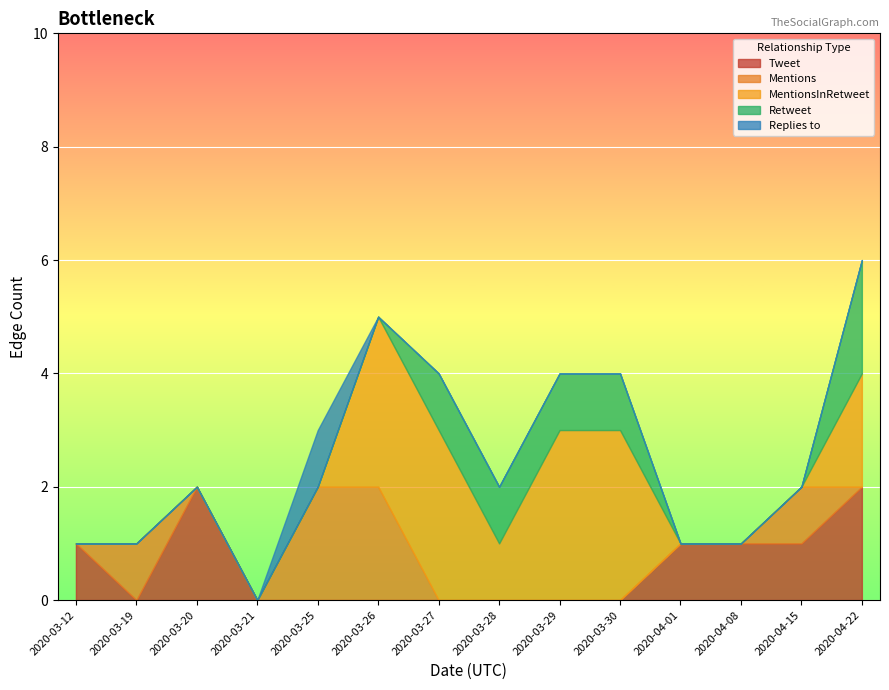

What position from the right is 2020-03-20?

12